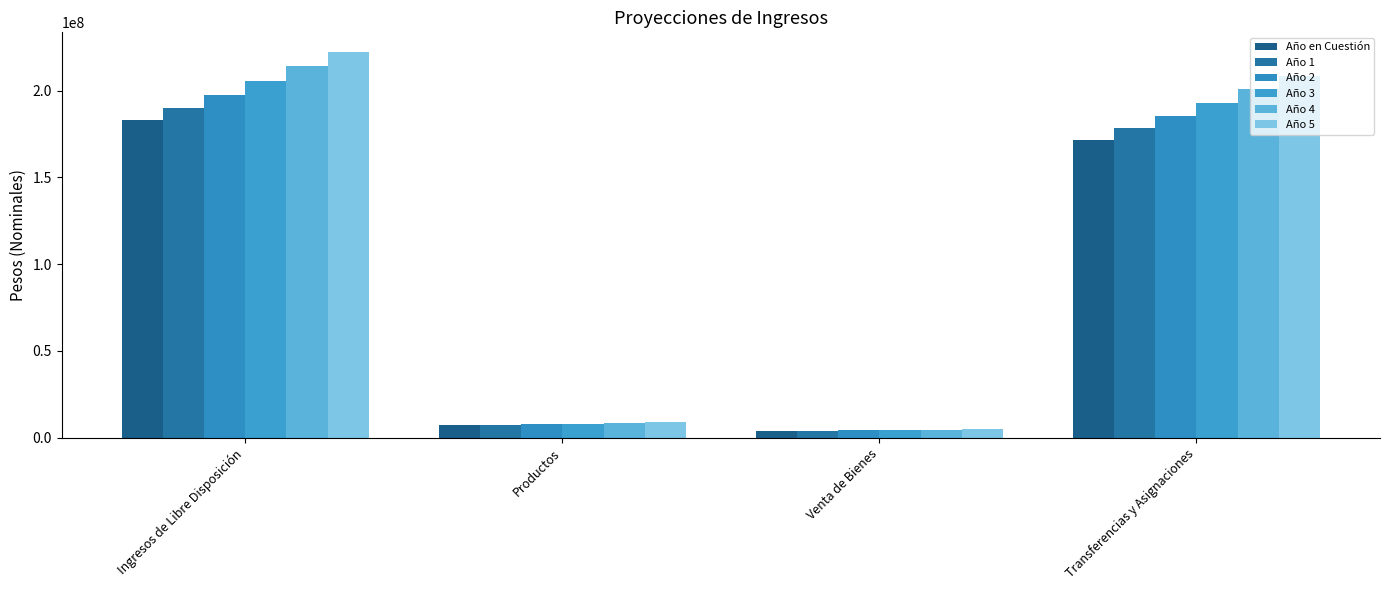

What is the difference between the Año 4 values at Transferencias y Asignaciones and Productos?

192066377.0